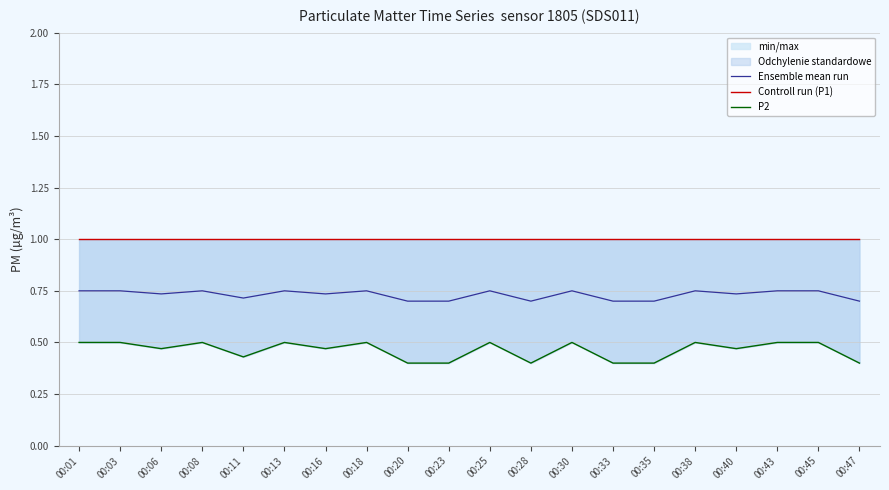

Which category has the lowest value in the Controll run (P1) series?

00:01